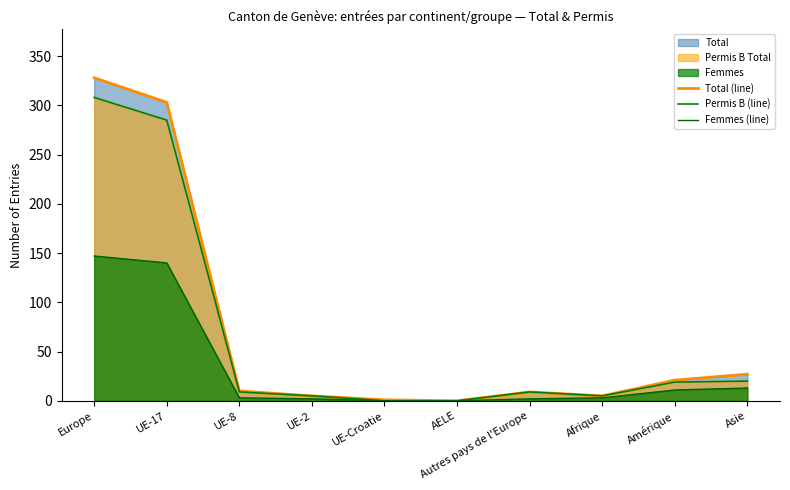

What is the difference between the maximum and minimum values in the Permis B (line) series?

308